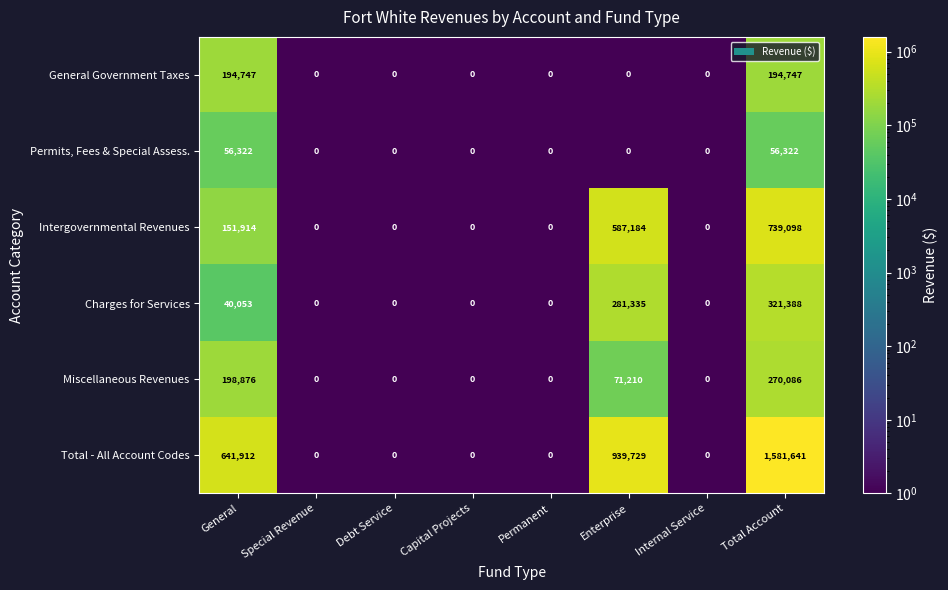

How many General Government Taxes values are between 0 and 194747?

8